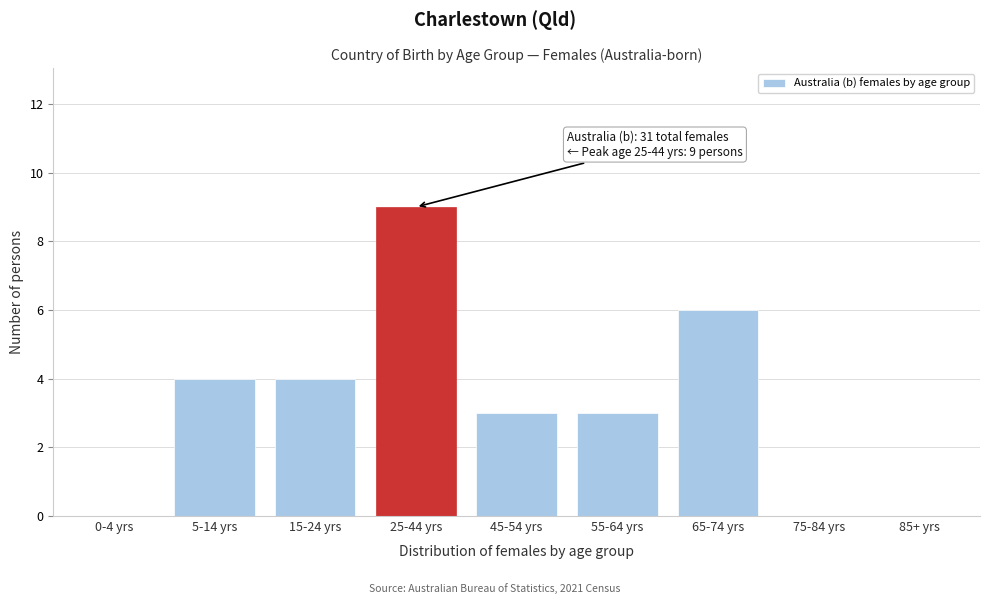

Reading left to right, what are all the values shown in this chart?

0-4 yrs=0	5-14 yrs=4	15-24 yrs=4	25-44 yrs=9	45-54 yrs=3	55-64 yrs=3	65-74 yrs=6	75-84 yrs=0	85+ yrs=0